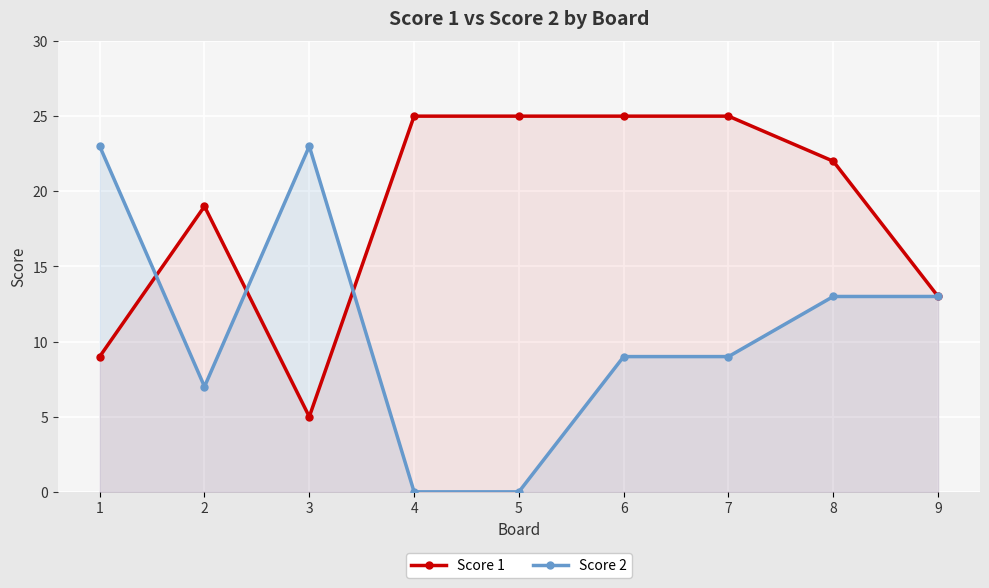

Is it true that Score 2 equals 7 at 8?

False